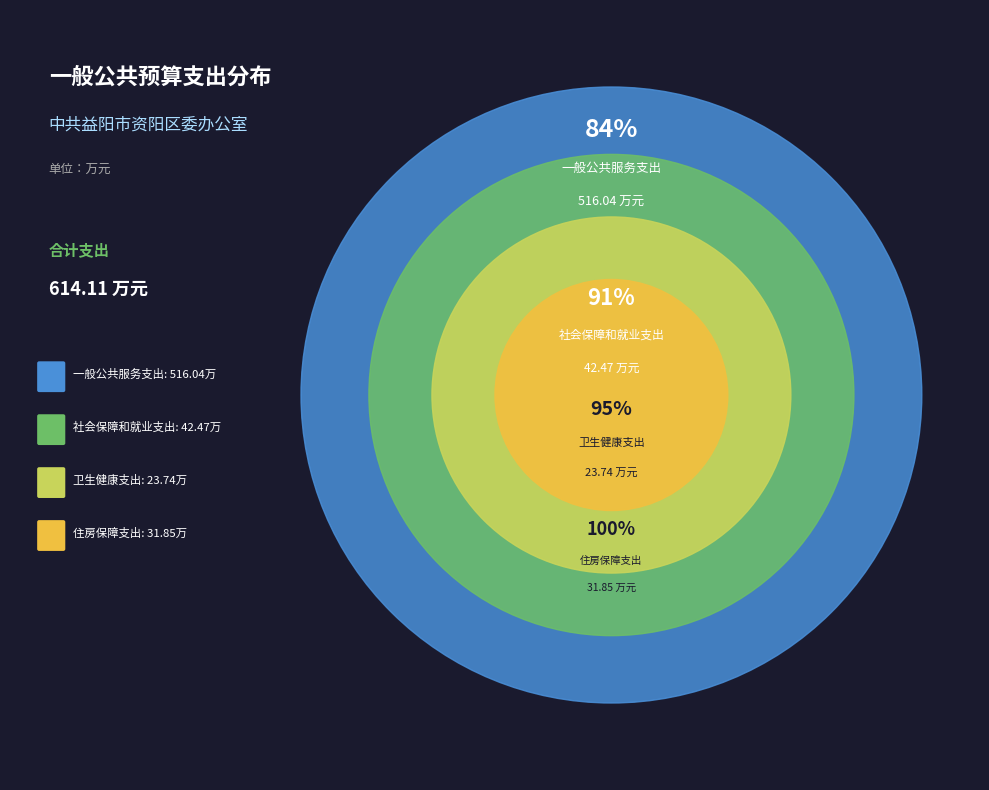

To the nearest percent, what portion does 卫生健康支出 represent?

4%